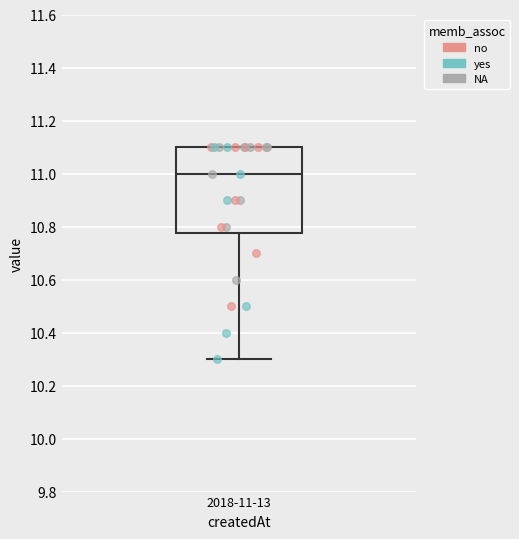

Read this box plot against the y-axis: the position of the median line, the range covered by the box, and the ends of both whiskers. The values are not printed on the chart, so give them approximately, as read against the axis.

median 11.00, box 10.78 to 11.10, whiskers 10.30 to 11.10